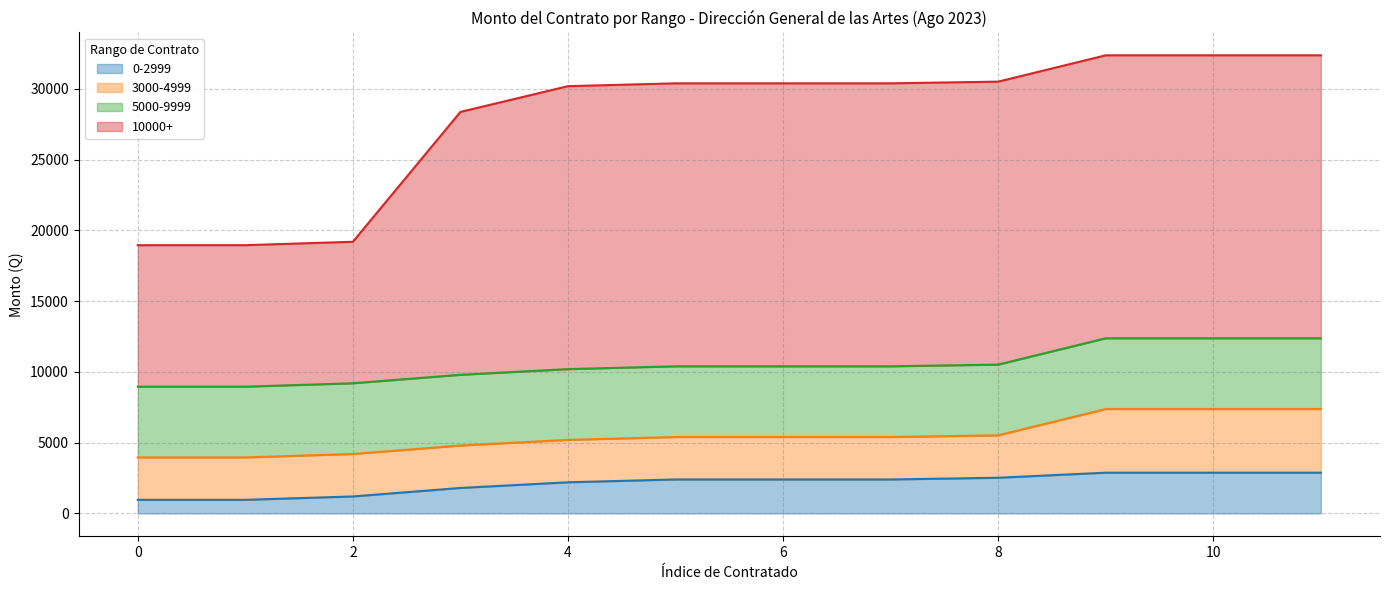

What is the maximum value for 0-2999?

2880